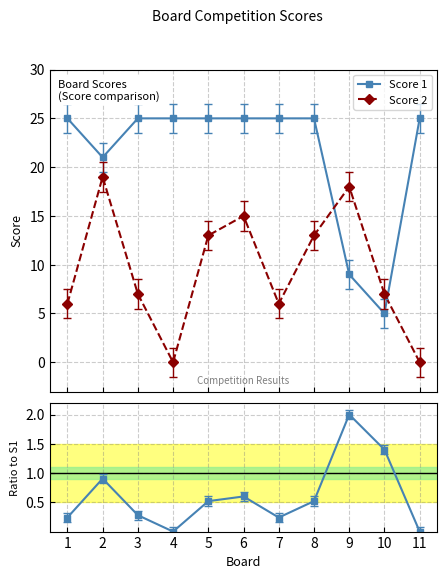

At which label does Ratio Score2/Score1 reach its peak?

9